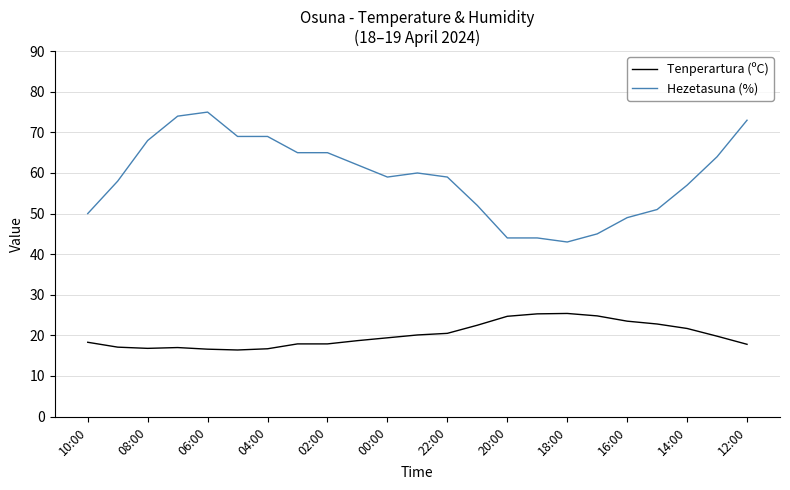

True or false: Tenperartura (ºC) and Hezetasuna (%) cross at least once.

False